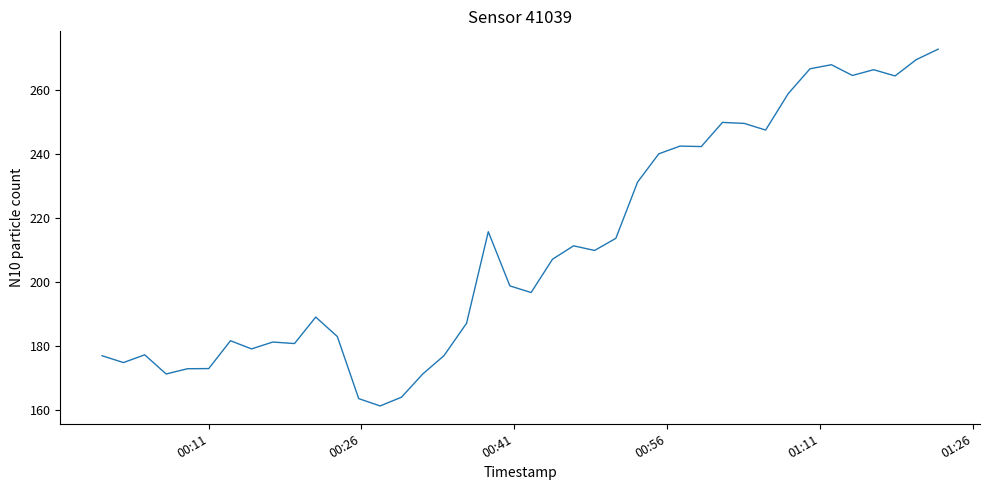

Is this an area chart (filled region under the line)?

No